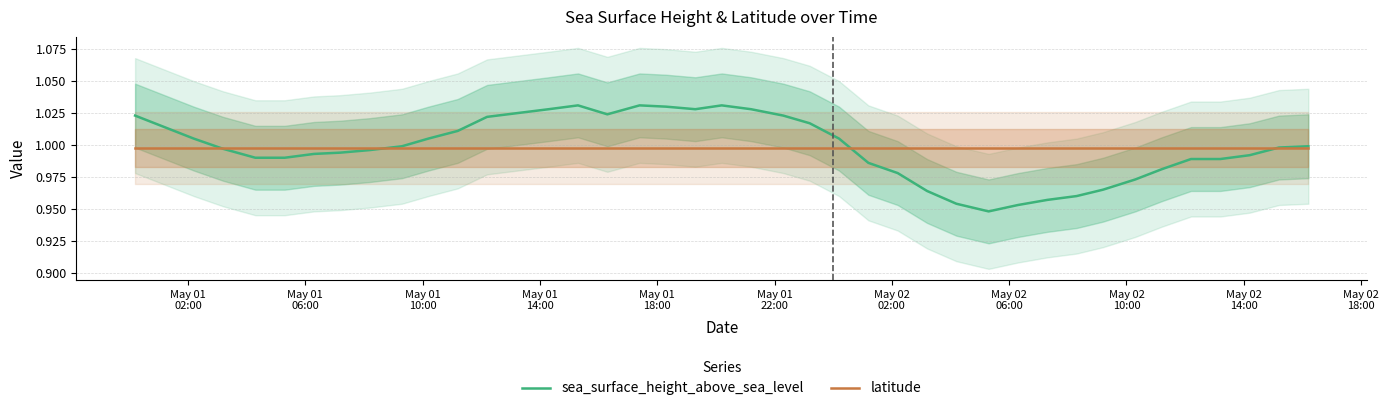

Reading right to left, what are all the values shown in this chart?

sea_surface_height_above_sea_level: 1.0	1.0	1.0	1.0	1.0	1.0	1.0	1.0	1.0	1.0	1.0	0.9	1.0	1.0	1.0	1.0	1.0	1.0	1.0	1.0	1.0	1.0	1.0	1.0	1.0	1.0	1.0	1.0	1.0	1.0	1.0	1.0	1.0	1.0	1.0	1.0	1.0	1.0	1.0	1.0
latitude: 1.0	1.0	1.0	1.0	1.0	1.0	1.0	1.0	1.0	1.0	1.0	1.0	1.0	1.0	1.0	1.0	1.0	1.0	1.0	1.0	1.0	1.0	1.0	1.0	1.0	1.0	1.0	1.0	1.0	1.0	1.0	1.0	1.0	1.0	1.0	1.0	1.0	1.0	1.0	1.0